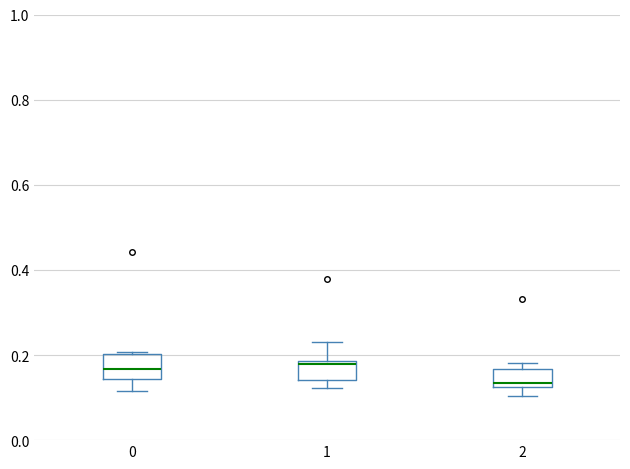

Where does the median line of the box at x = 0 sit on the y-axis? The values are not printed on the chart, so give them approximately, as read against the axis.

0.16